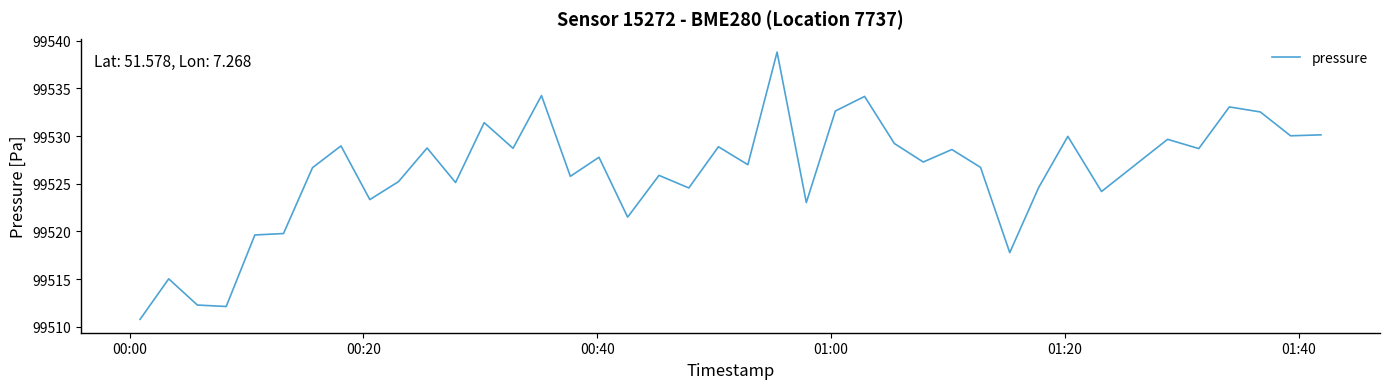

What is the minimum value shown in the chart?

99510.8